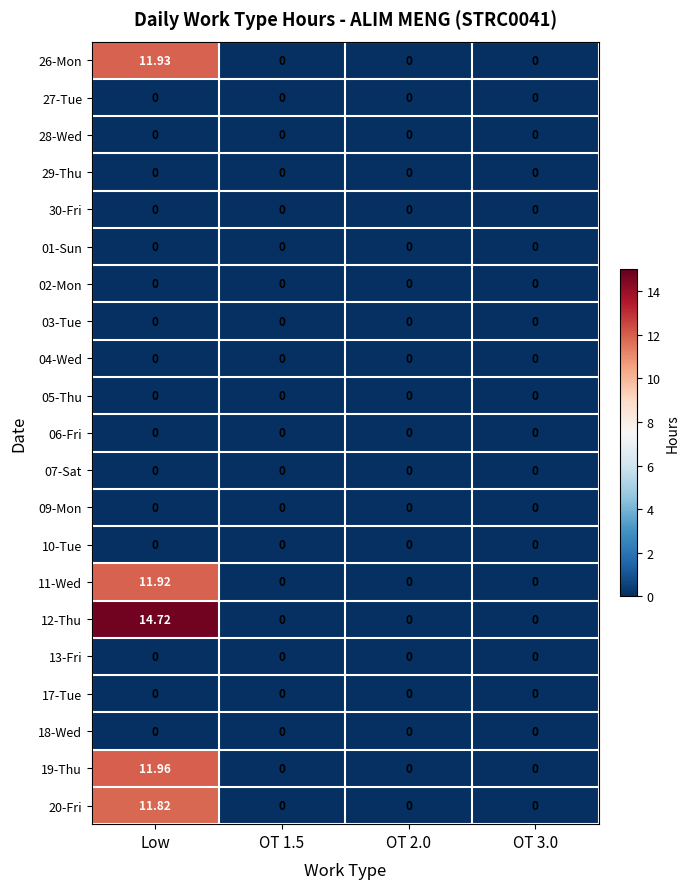

At which category is the sum across all series the highest?

Low